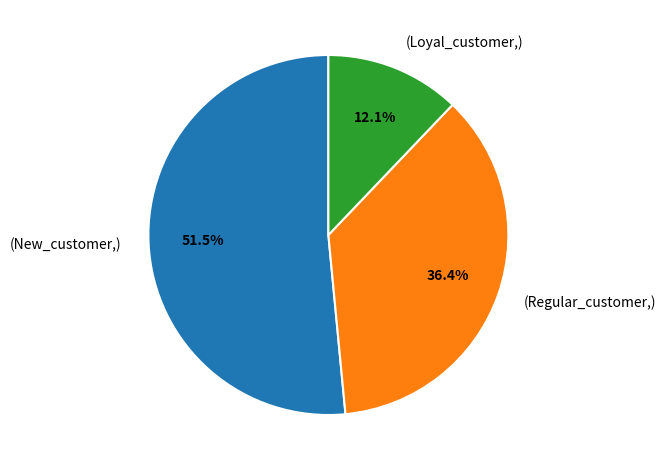

Which category accounts for the majority?

(New_customer,)